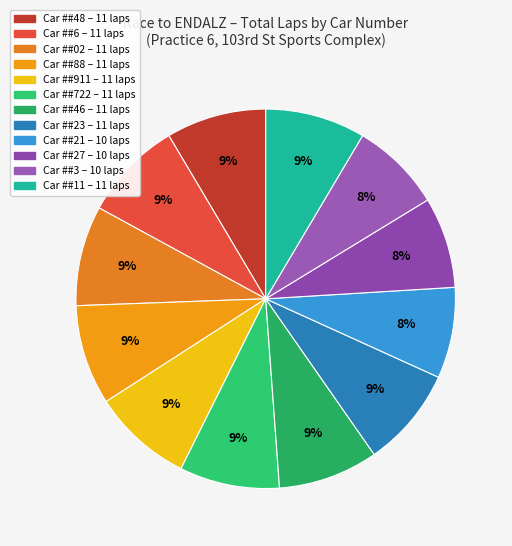

Count the number of slices in the pie.

12